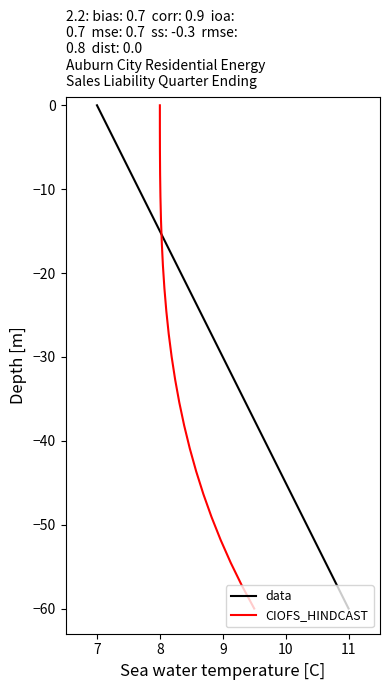

Is it true that data equals -17.8 at 11?

False